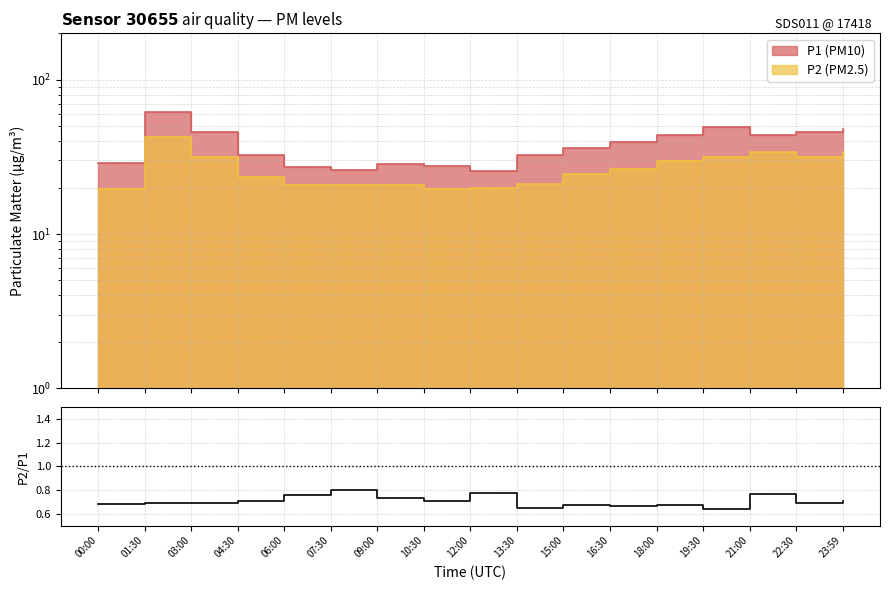

At which category does the chart reach its peak across all series?

07:30